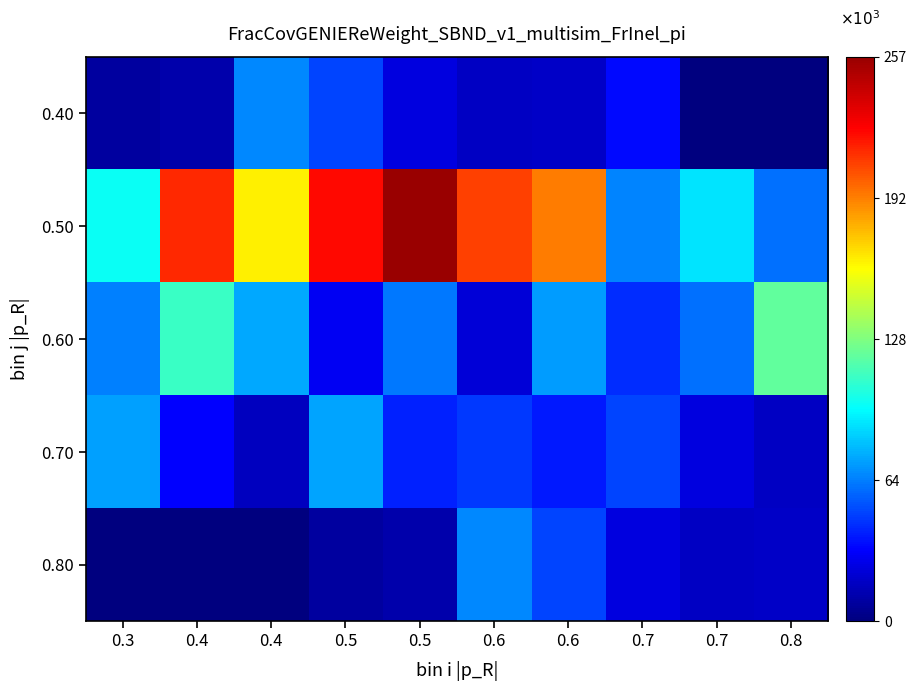

Reading left to right, transcribe all the data shown in this chart.

0.40: 0.3=9	0.4=12	0.4=67	0.5=50	0.5=25	0.6=18	0.6=19	0.7=35	0.7=1	0.8=1
0.50: 0.3=99	0.4=214	0.4=164	0.5=222	0.5=257	0.6=208	0.6=193	0.7=66	0.7=90	0.8=61
0.60: 0.3=65	0.4=111	0.4=75	0.5=30	0.5=63	0.6=23	0.6=72	0.7=44	0.7=61	0.8=121
0.70: 0.3=73	0.4=33	0.4=17	0.5=74	0.5=41	0.6=47	0.6=39	0.7=50	0.7=25	0.8=18
0.80: 0.3=1	0.4=1	0.4=1	0.5=9	0.5=12	0.6=67	0.6=50	0.7=25	0.7=18	0.8=19